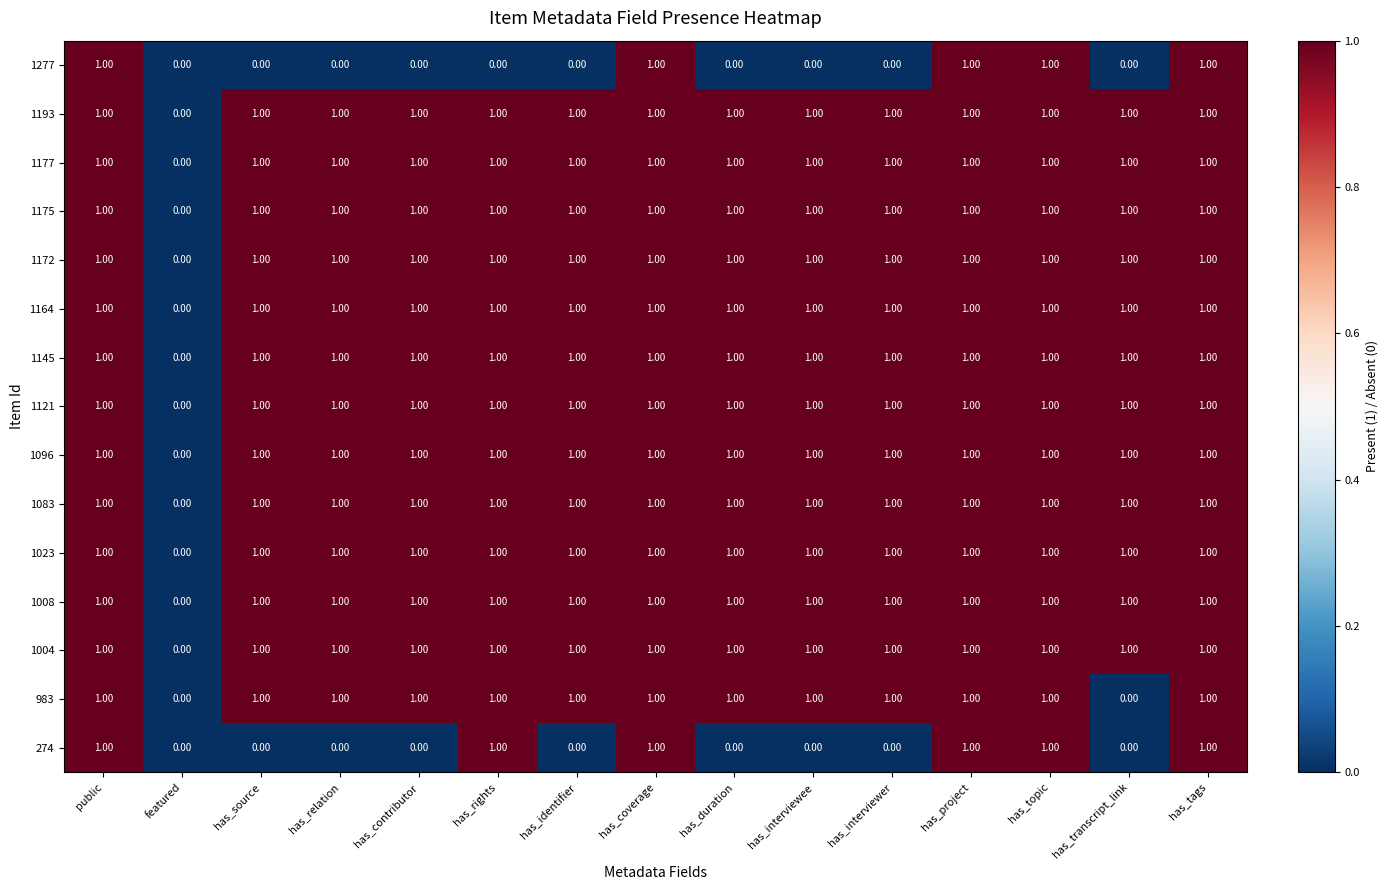

Which series changed the most between has_rights and has_tags?

1277